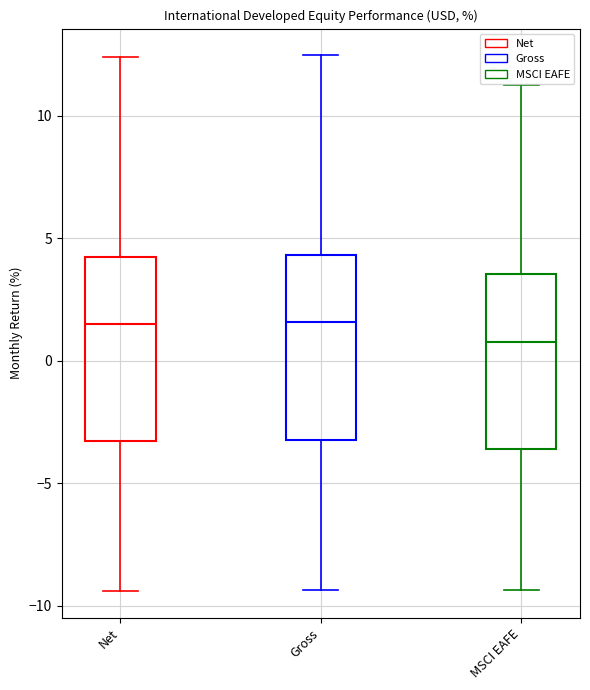

Where does the upper whisker of the box for Gross end on the y-axis? The values are not printed on the chart, so give them approximately, as read against the axis.

12.5